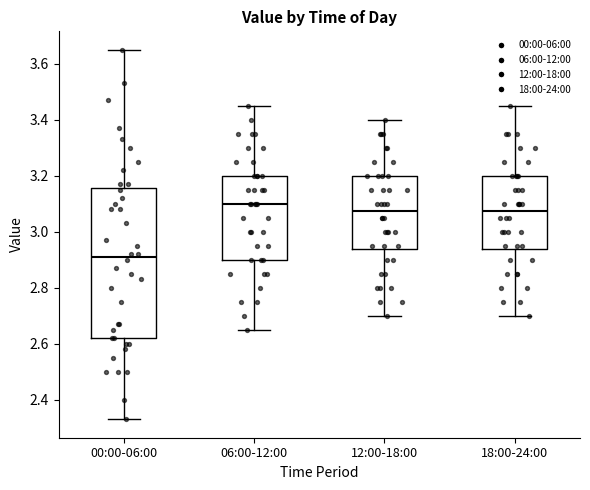

Which box's median line is the highest?

06:00-12:00